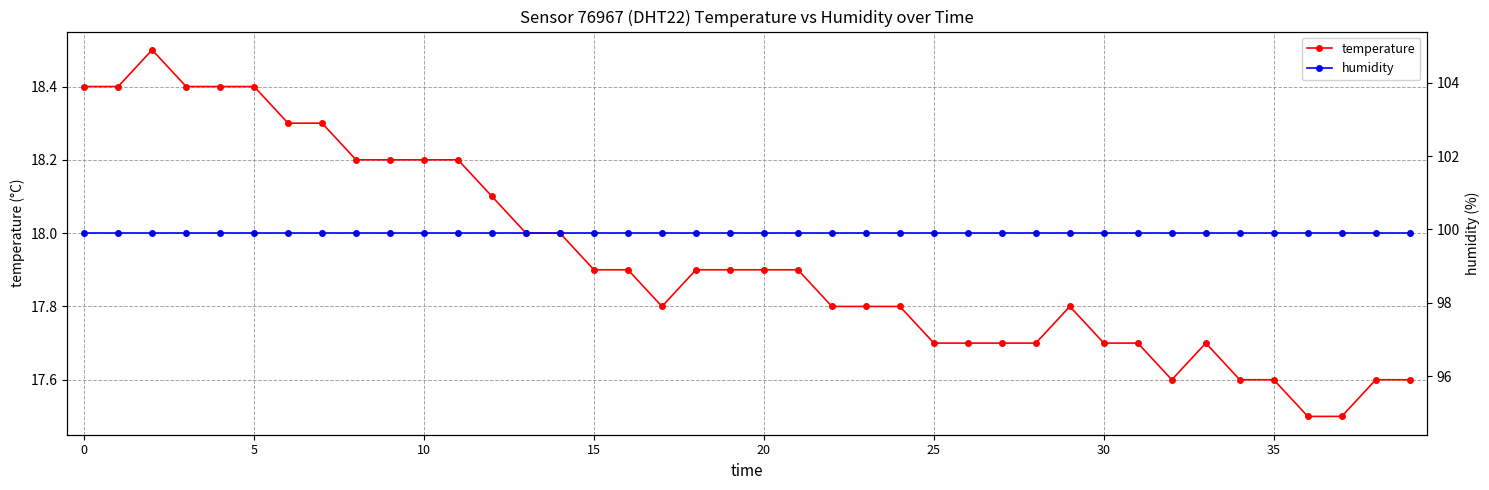

What is the minimum value for temperature?

17.5